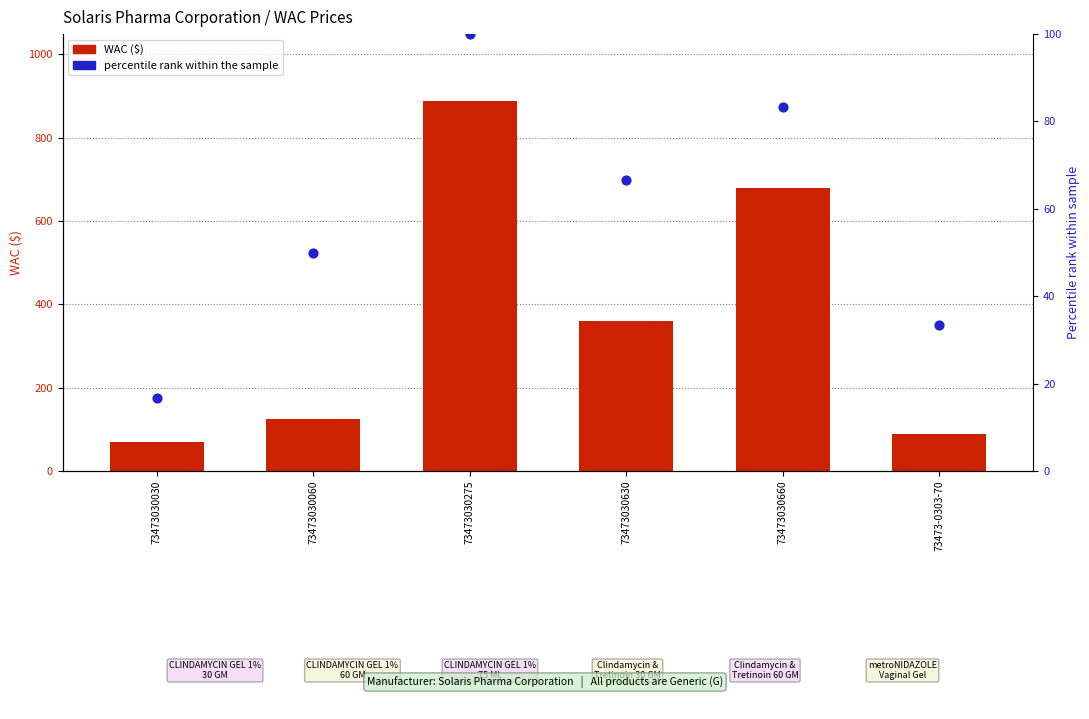

Is the value of WAC ($) at 73473030660 greater than the value of percentile rank within the sample at 73473030060?

Yes